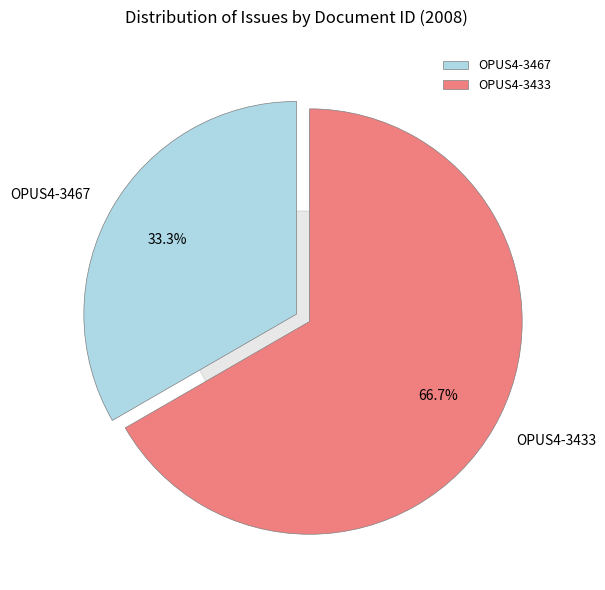

The OPUS4-3433 slice represents 53% of the pie. True or false?

False